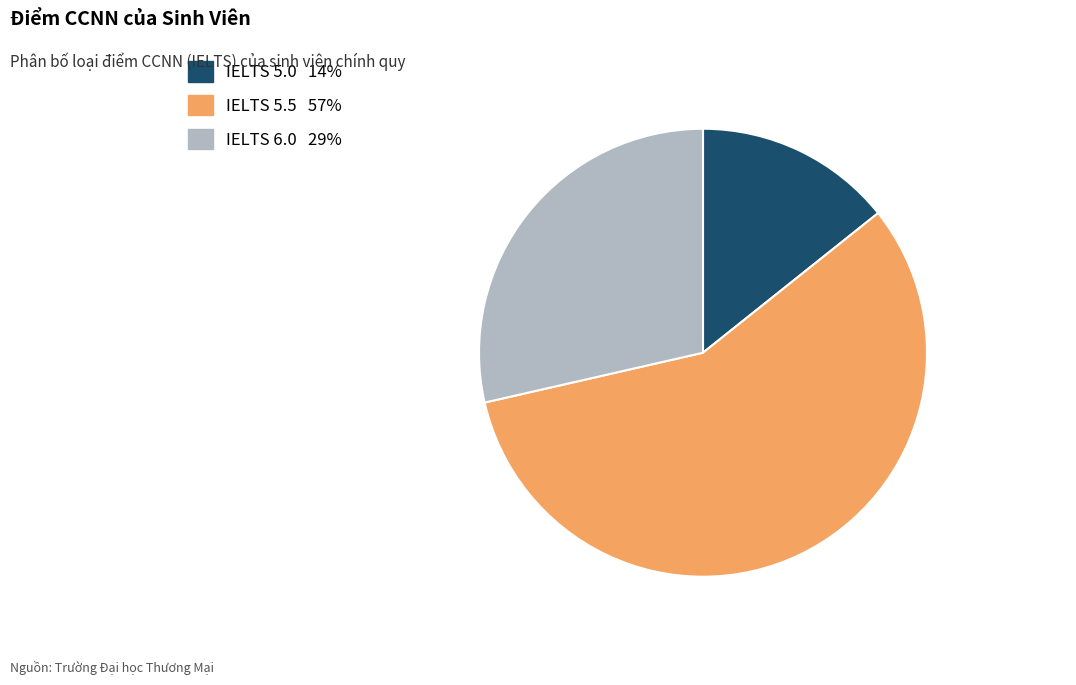

Is it true that IELTS 6.0 is 29% of the pie?

True